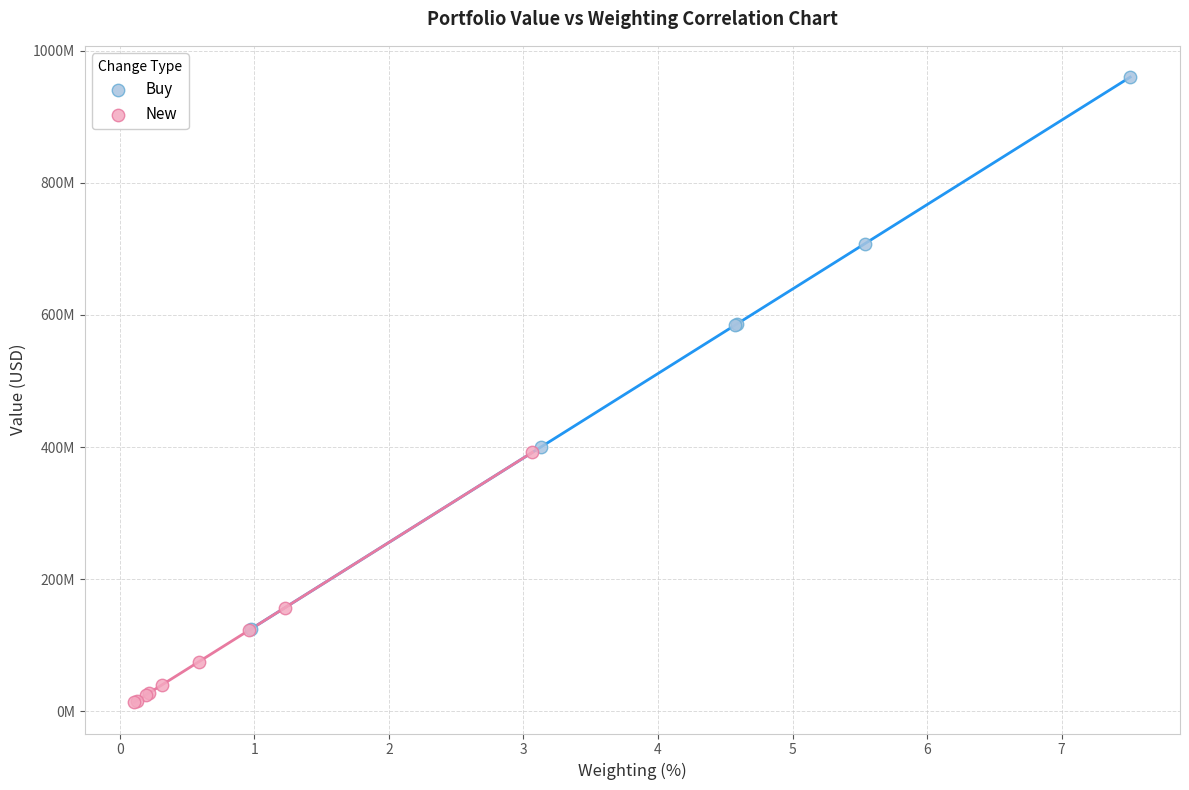

What are all the series names shown in the legend?

Buy, New